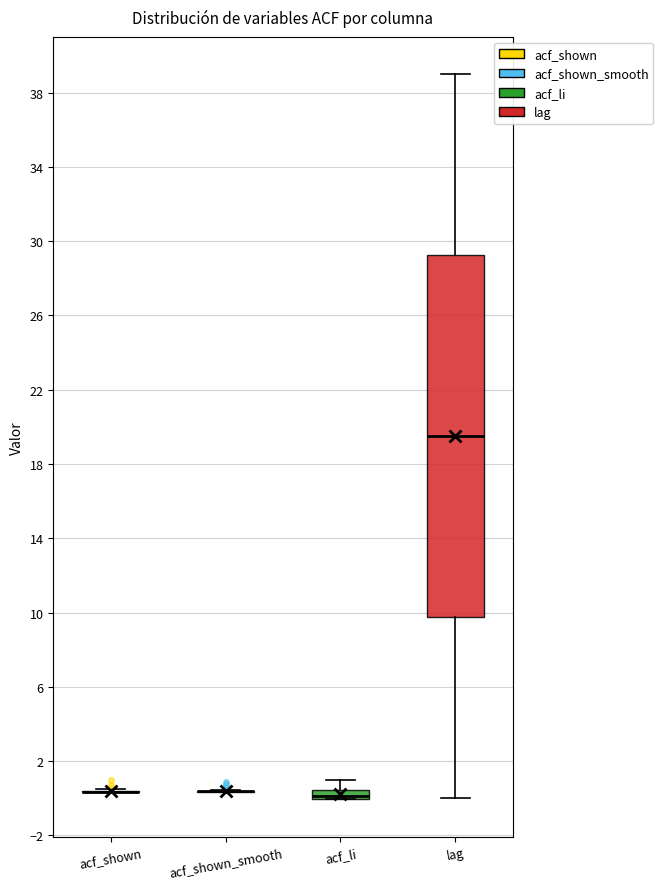

Comparing the boxes themselves (not the whiskers), which one is the tallest?

lag